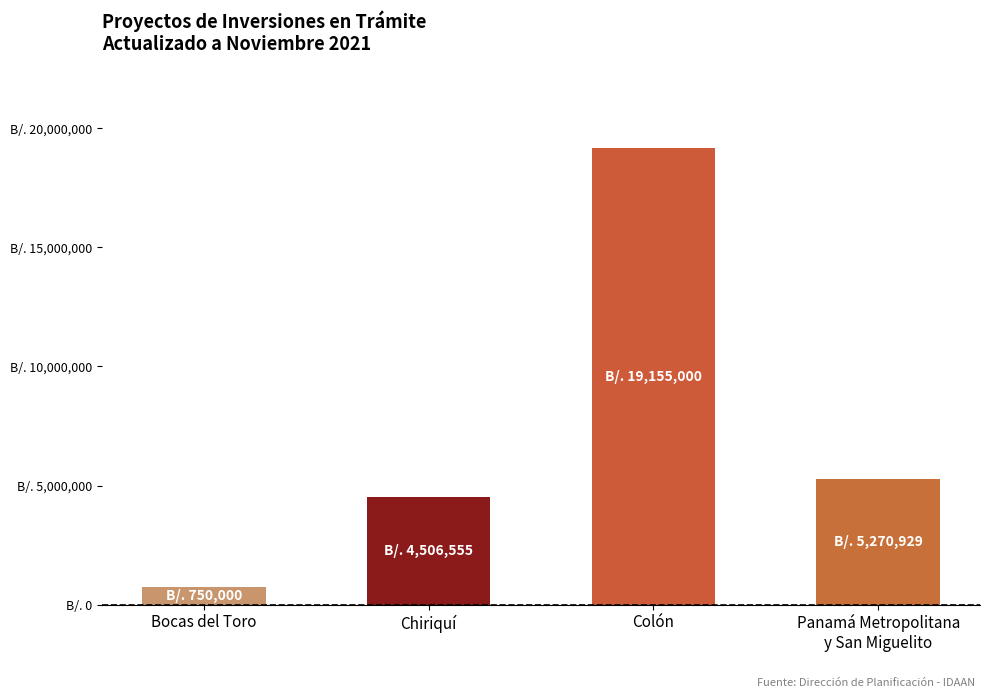

Rank the categories by value from lowest to highest.

Bocas del Toro, Chiriquí, Panamá Metropolitana
y San Miguelito, Colón